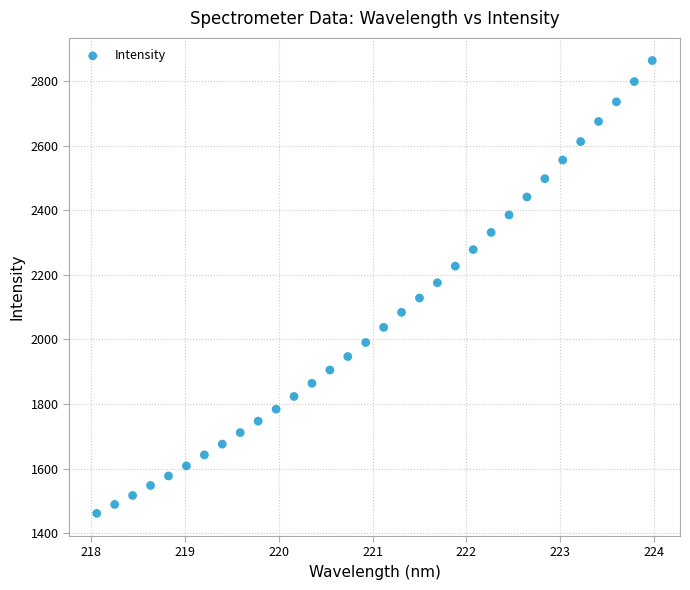

What is the range of X values (max minus min)?

5.9